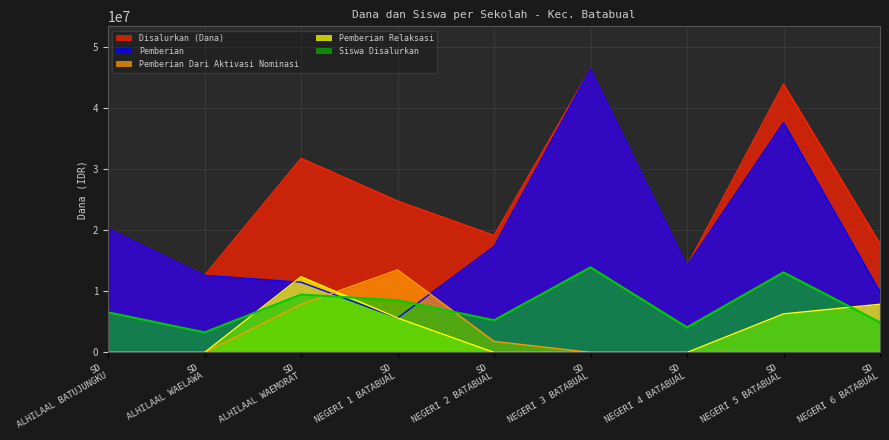

What is the average value of the Pemberian Relaksasi series?

3575000.0